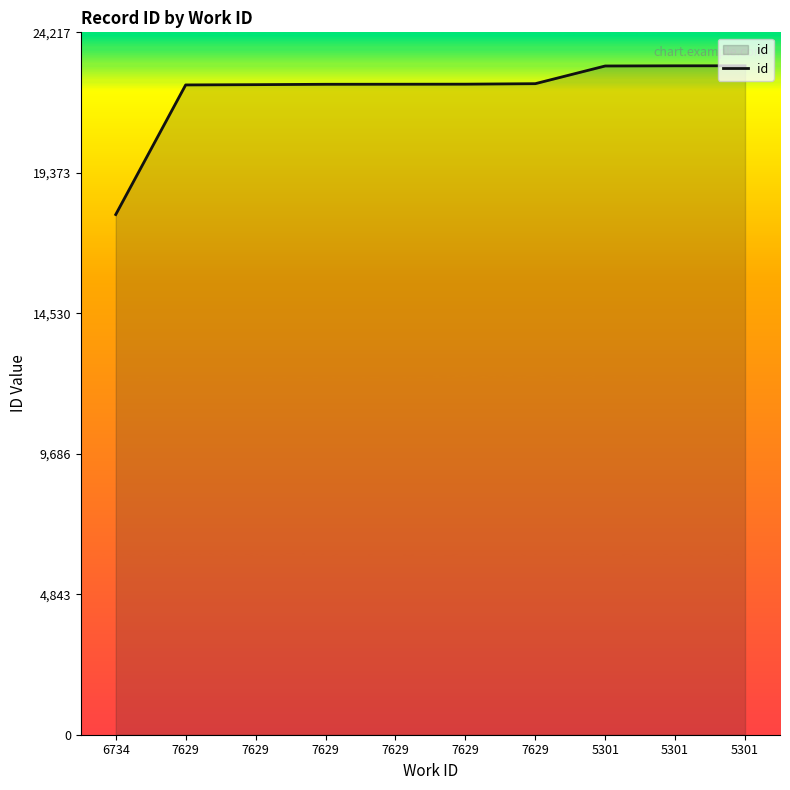

List the labels in order of value, smallest first.

6734, 7629, 7629, 7629, 7629, 7629, 7629, 5301, 5301, 5301